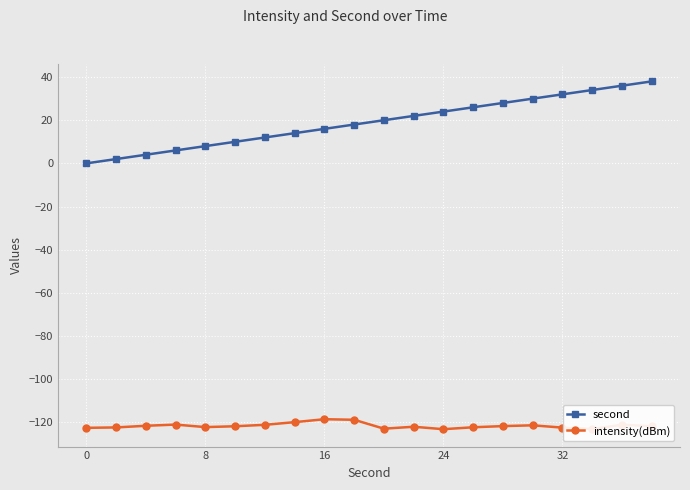

Is this an area chart (filled region under the line)?

No